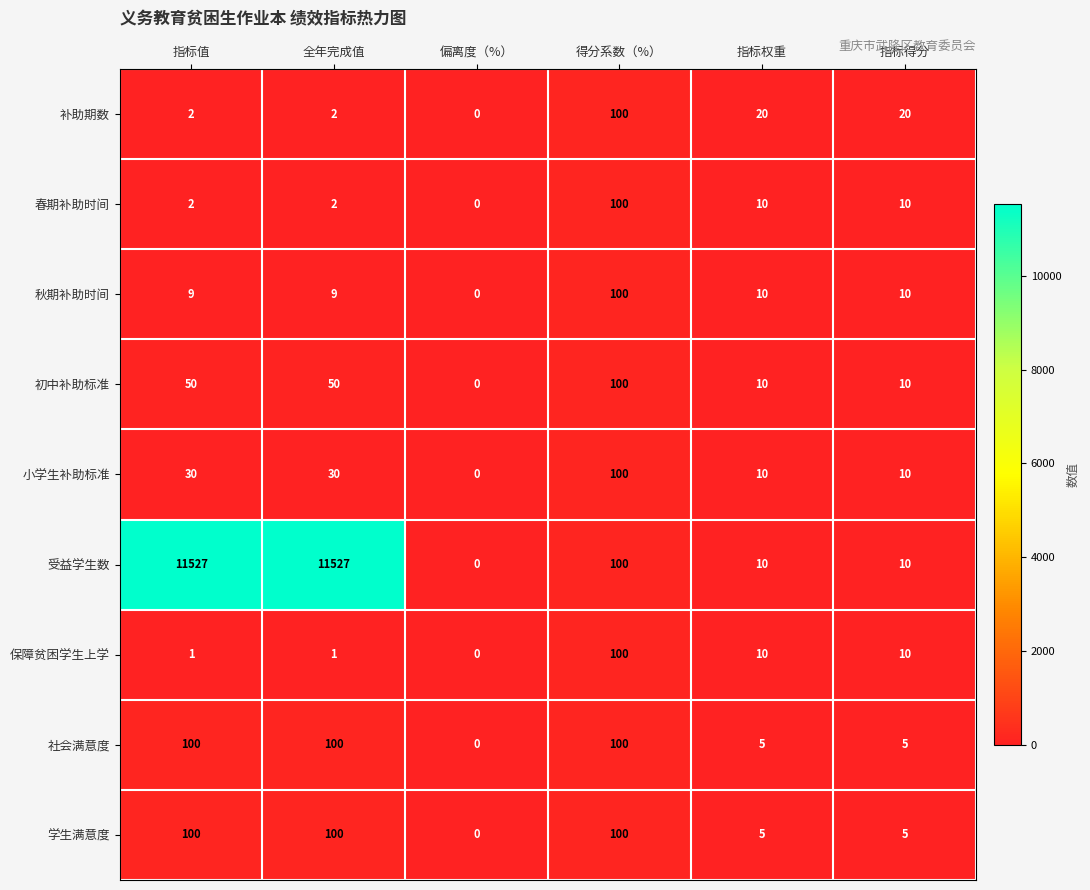

At how many categories does at least one series exceed 8237?

2